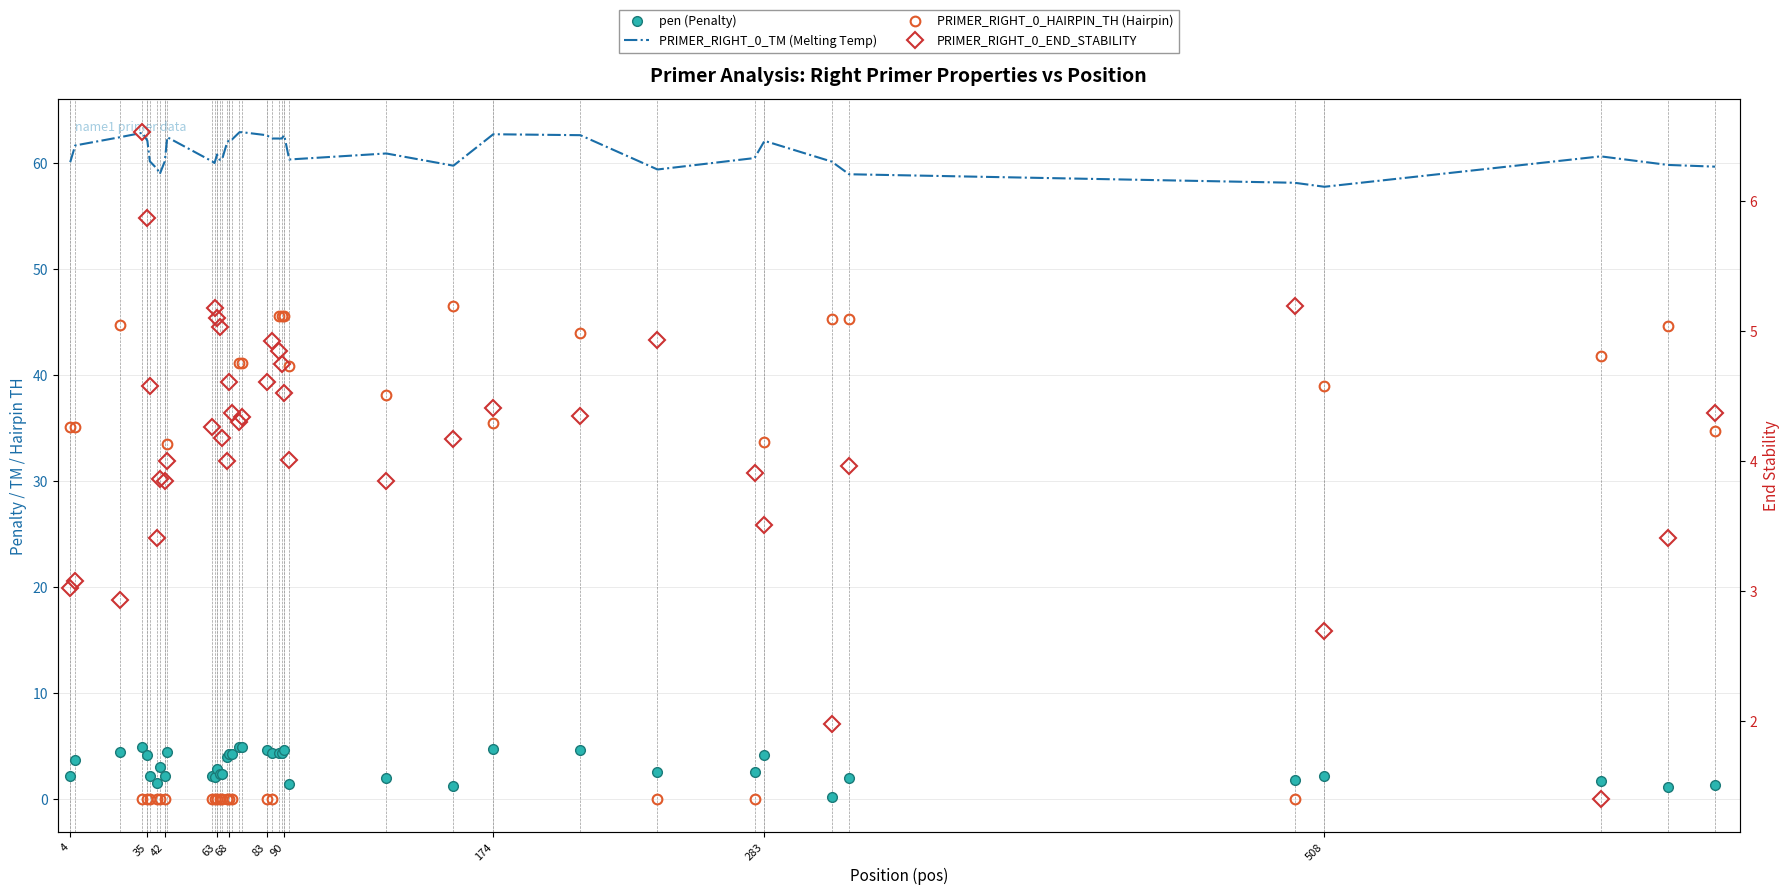

Which series has the widest spread of values?

PRIMER_RIGHT_0_HAIRPIN_TH (Hairpin)